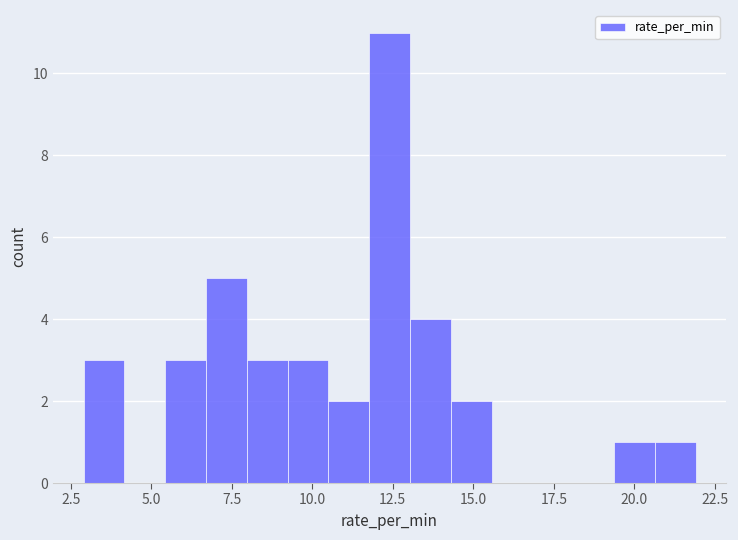

Read against the x-axis, roughly where is the centre of the tallest bar?

12.5